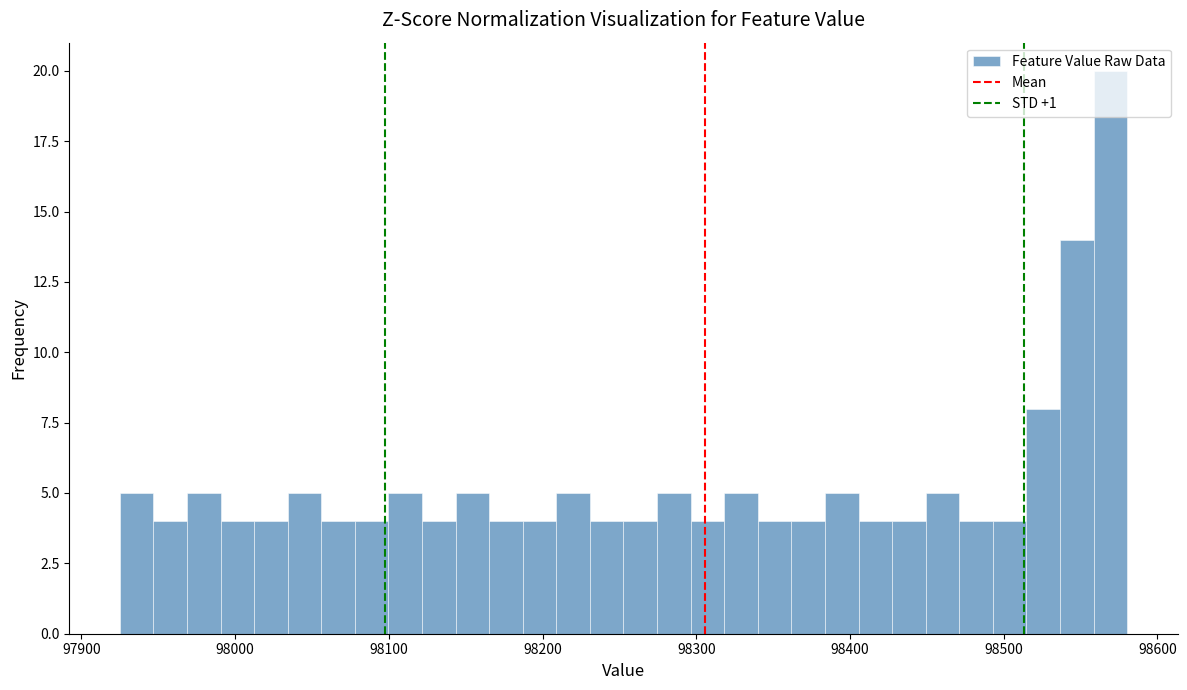

Read against the x-axis, roughly where is the centre of the tallest bar?

98570